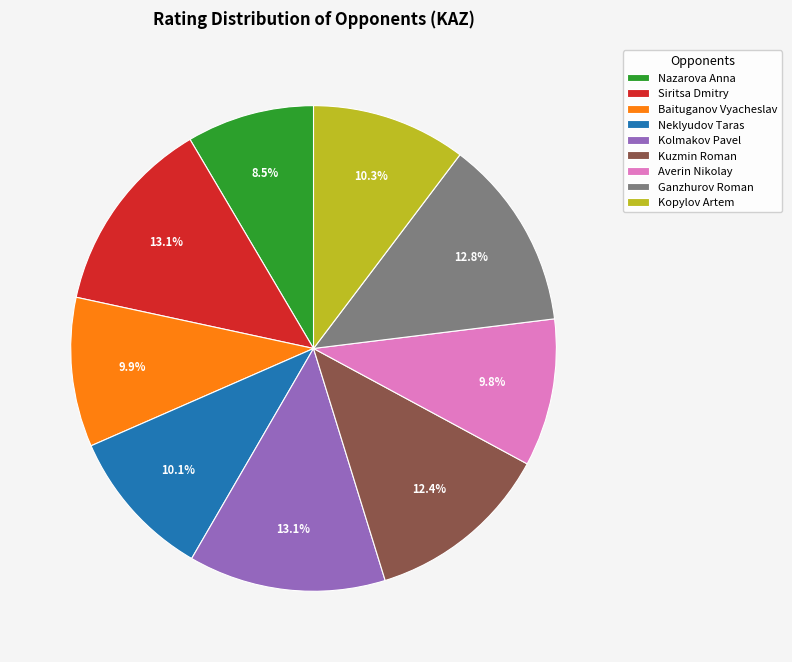

How much of the chart is everything except Neklyudov Taras?

89.9%